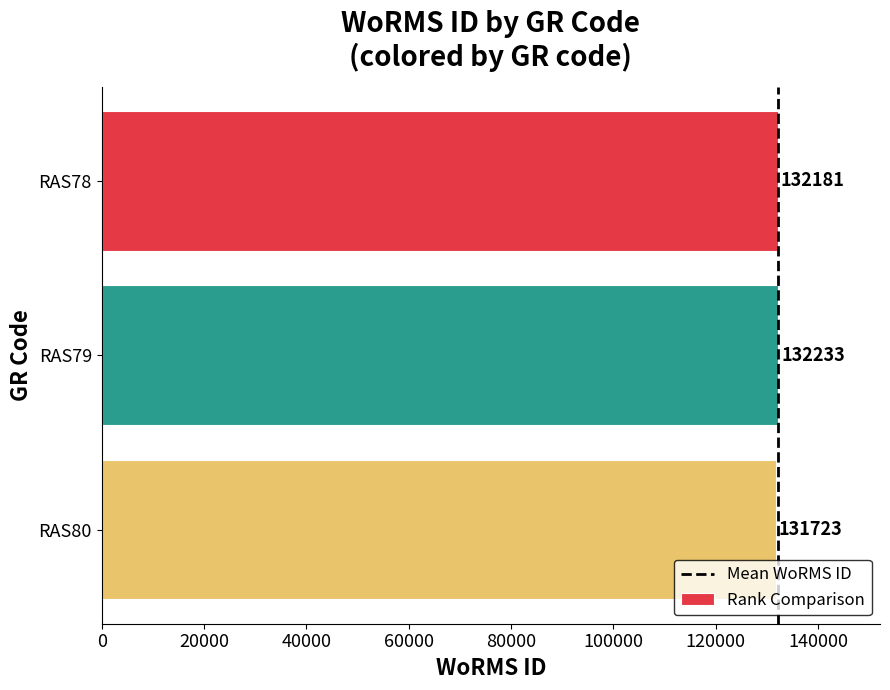

What is the value of the 1st bar from the top?

132181